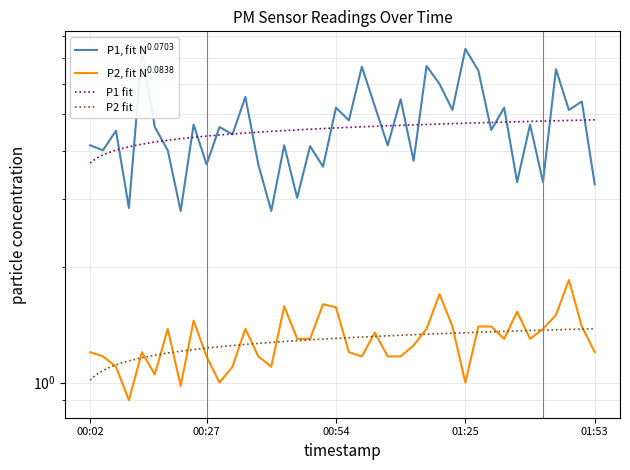

How many interior local valleys does the P2 series have?

9